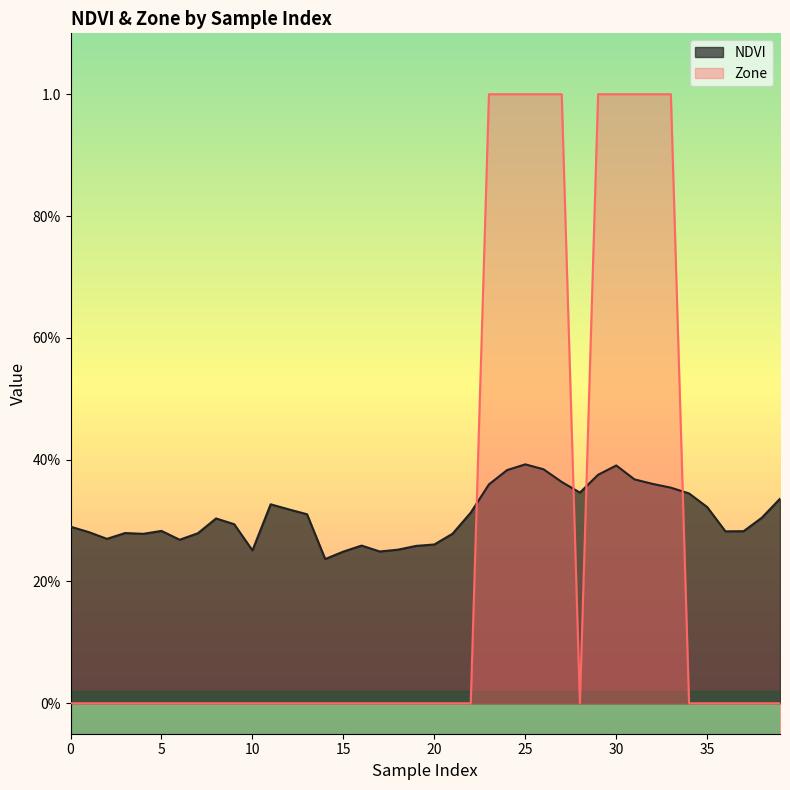

How many lines are shown in the chart?

2